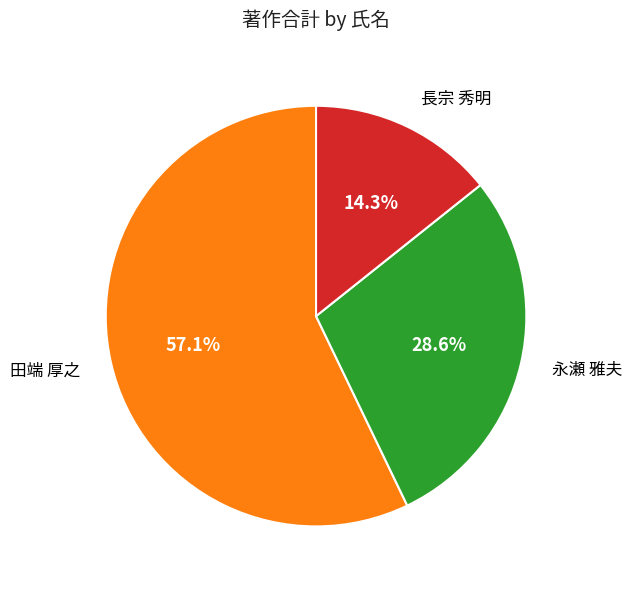

Does any single category account for the majority?

Yes